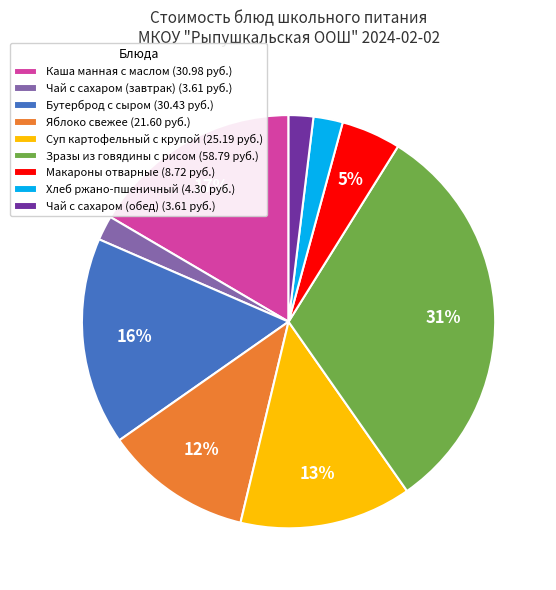

How many segments does this pie chart have?

9